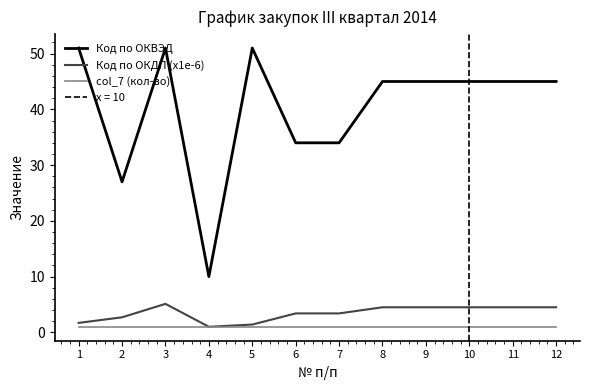

Where is the first local maximum for Код по ОКДП (x1e-6)?

3